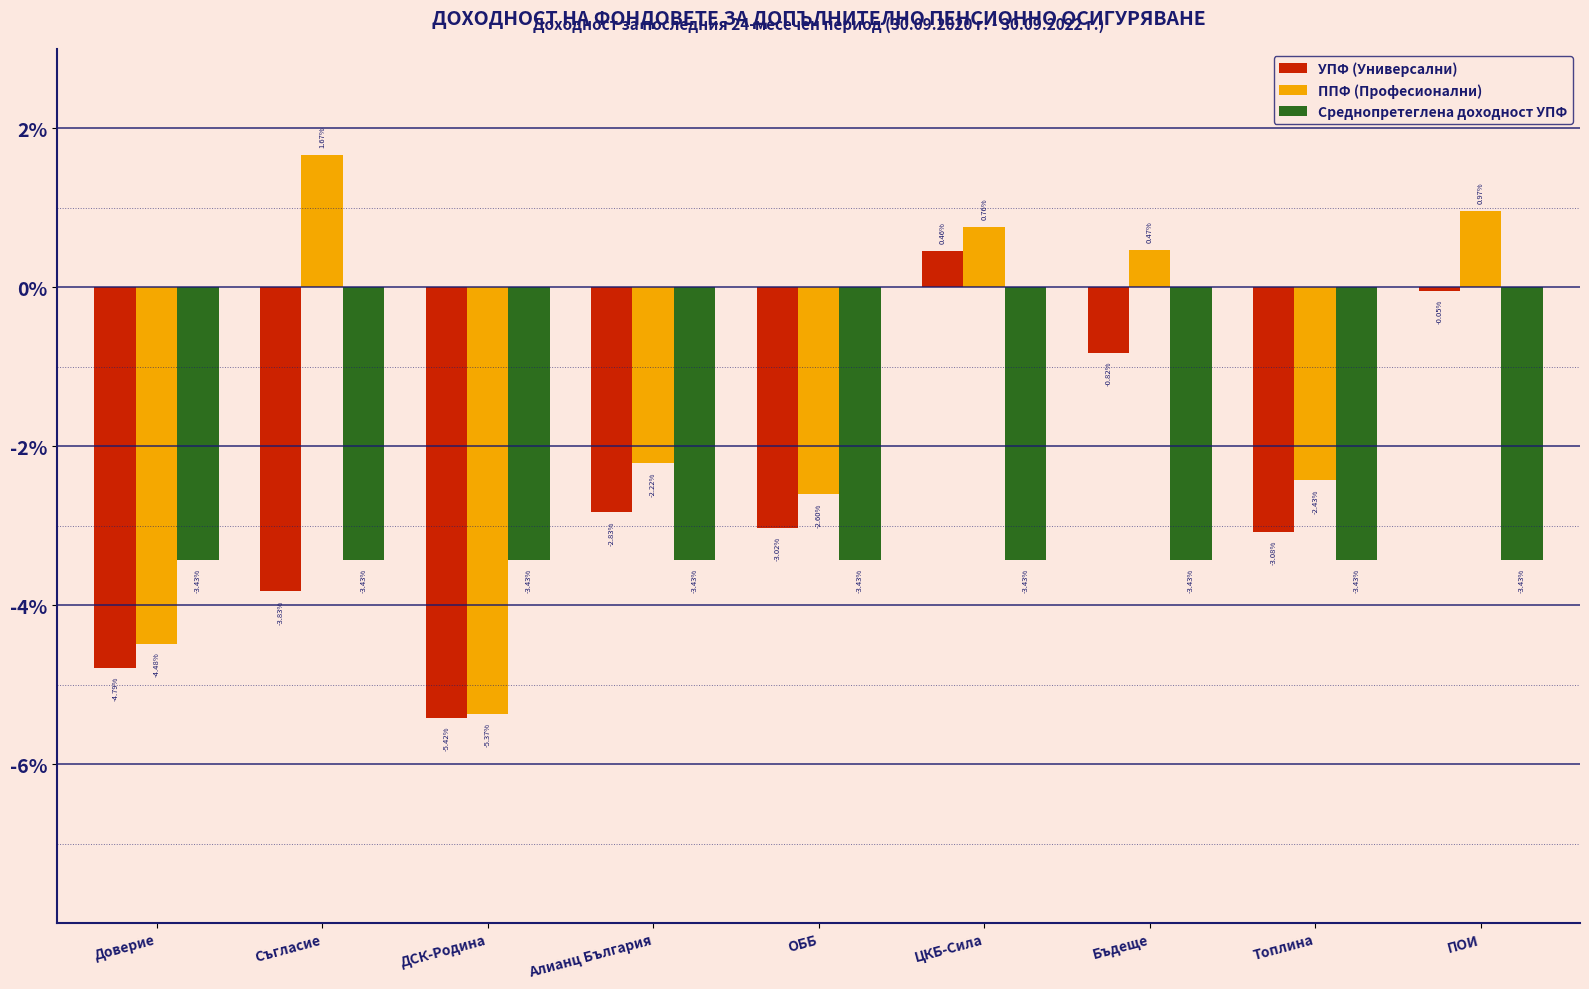

What position from the left is Доверие?

1